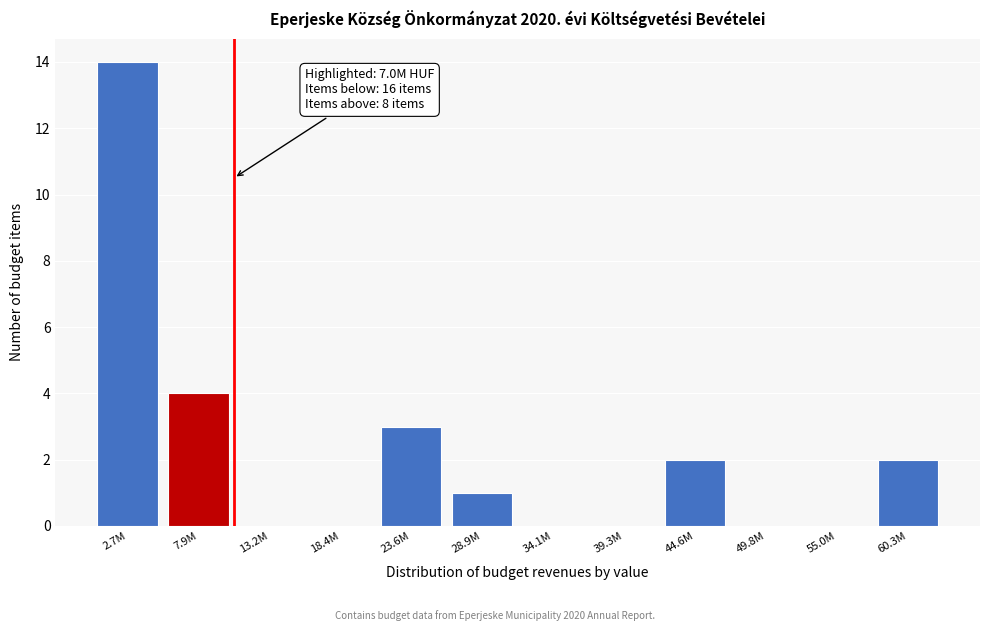

Reading right to left, extract all data points from this chart.

60.3M=2	55.0M=0	49.8M=0	44.6M=2	39.3M=0	34.1M=0	28.9M=1	23.6M=3	18.4M=0	13.2M=0	7.9M=4	2.7M=14